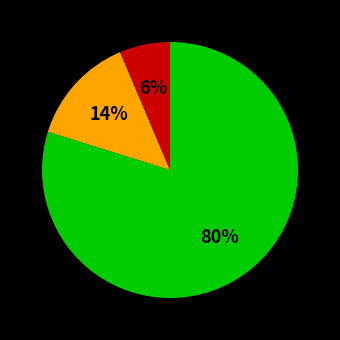

Is there any slice that represents more than half of the pie?

Yes